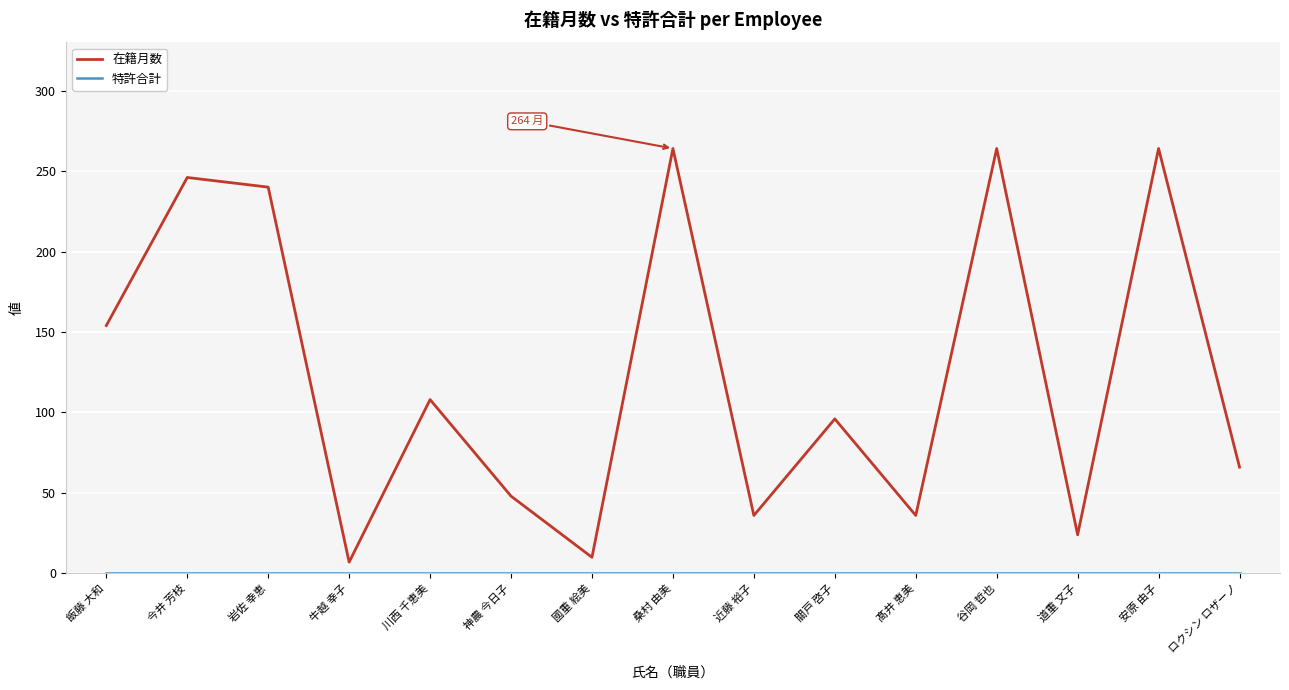

What is the difference between the 在籍月数 values at 近藤 裕子 and 桑村 由美?

228